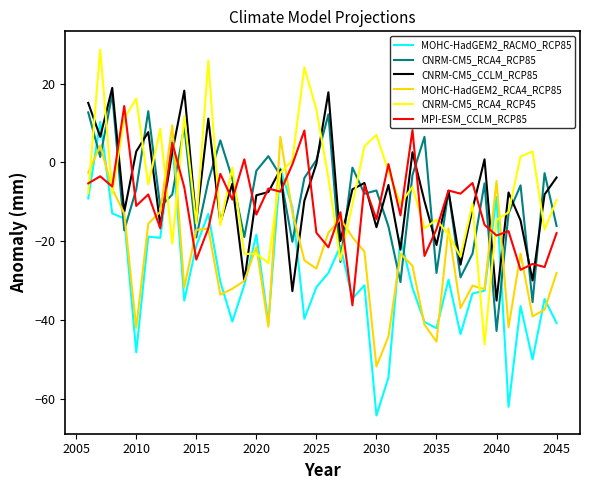

After their last crossing, which series has the higher values: CNRM-CM5_RCA4_RCP85 or MOHC-HadGEM2_RCA4_RCP85?

CNRM-CM5_RCA4_RCP85